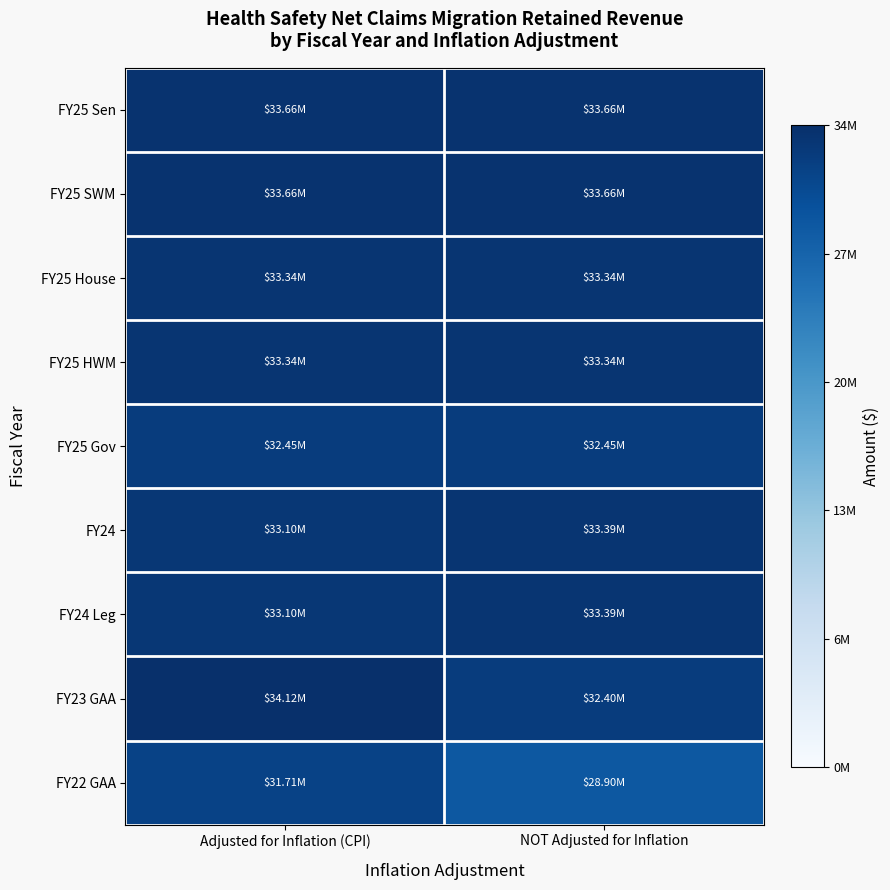

Rank the series by their maximum value, from highest to lowest.

FY23 GAA, FY25 Sen, FY25 SWM, FY24, FY24 Leg, FY25 House, FY25 HWM, FY25 Gov, FY22 GAA